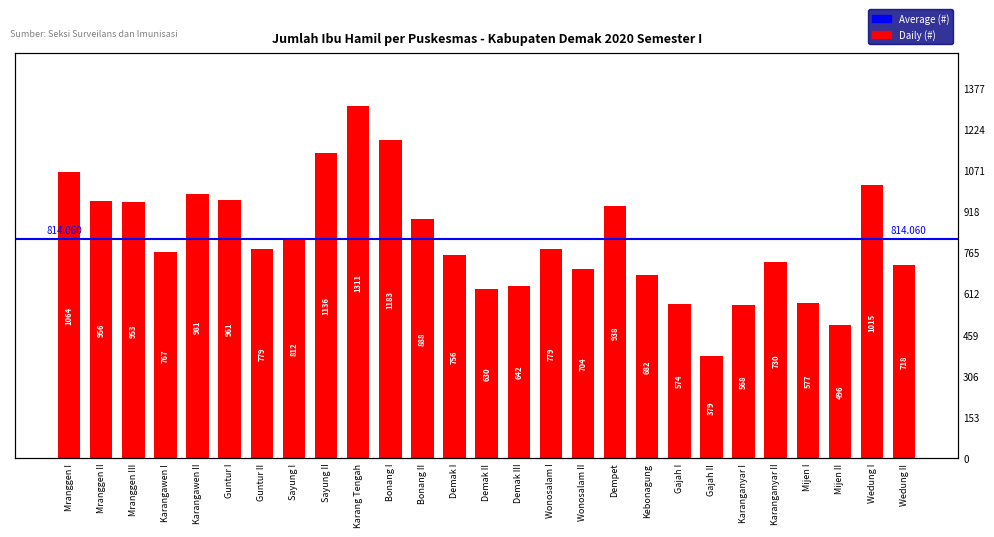

At which label is the value closest to 845?

Sayung I